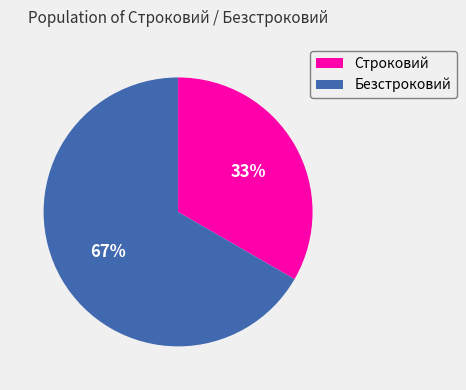

To the nearest percent, what percentage of the pie is Безстроковий?

67%